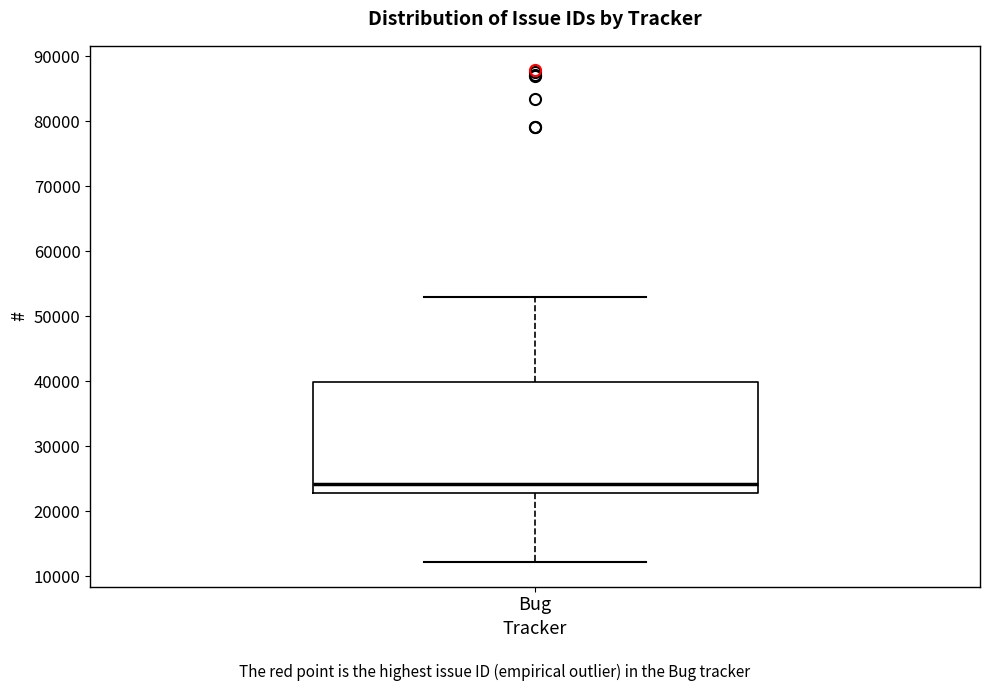

Transcribe this box plot: give where the median line is, the range the box spans, and where the two whiskers end, as read against the y-axis. The values are not printed on the chart, so give them approximately, as read against the axis.

median 24000, box 23000 to 40000, whiskers 12000 to 53000